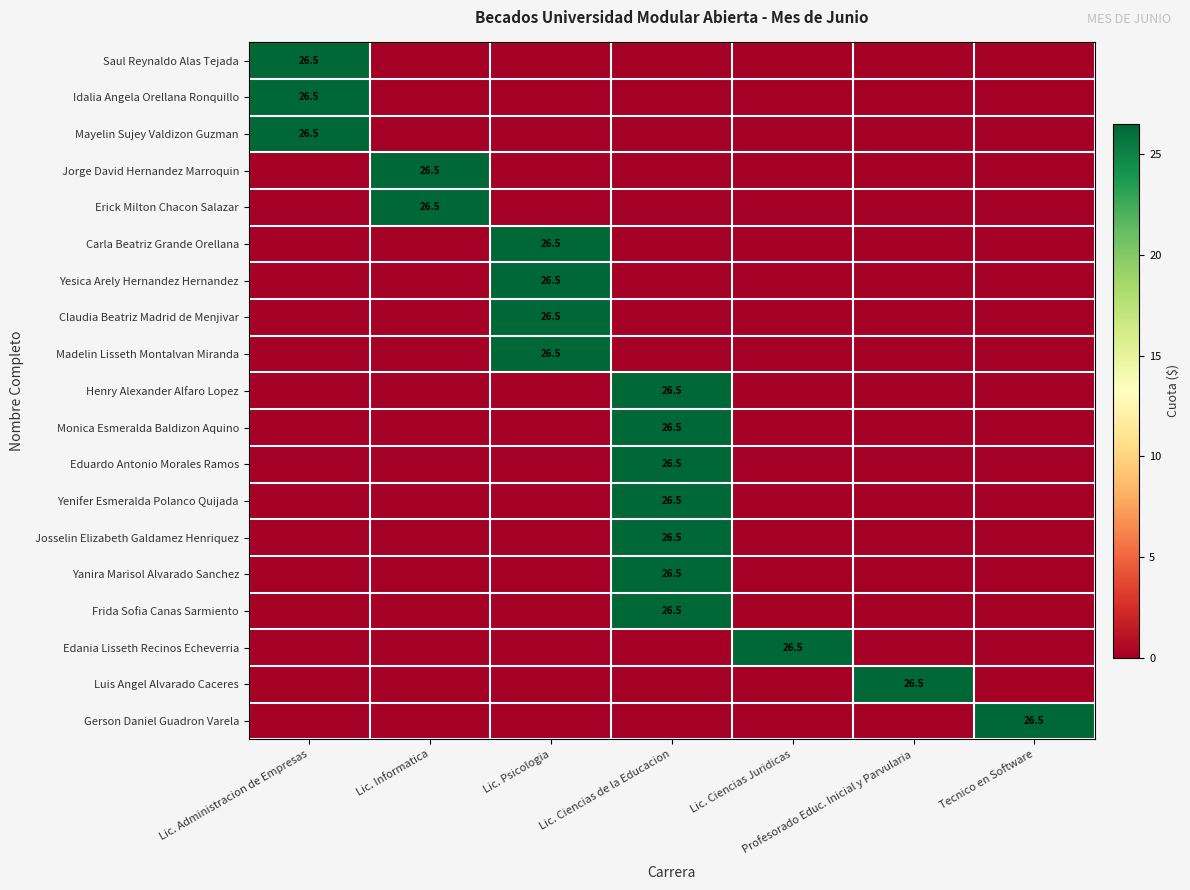

Rank the series by their maximum value, from highest to lowest.

Saul Reynaldo Alas Tejada, Idalia Angela Orellana Ronquillo, Mayelin Sujey Valdizon Guzman, Jorge David Hernandez Marroquin, Erick Milton Chacon Salazar, Carla Beatriz Grande Orellana, Yesica Arely Hernandez Hernandez, Claudia Beatriz Madrid de Menjivar, Madelin Lisseth Montalvan Miranda, Henry Alexander Alfaro Lopez, Monica Esmeralda Baldizon Aquino, Eduardo Antonio Morales Ramos, Yenifer Esmeralda Polanco Quijada, Josselin Elizabeth Galdamez Henriquez, Yanira Marisol Alvarado Sanchez, Frida Sofia Canas Sarmiento, Edania Lisseth Recinos Echeverria, Luis Angel Alvarado Caceres, Gerson Daniel Guadron Varela